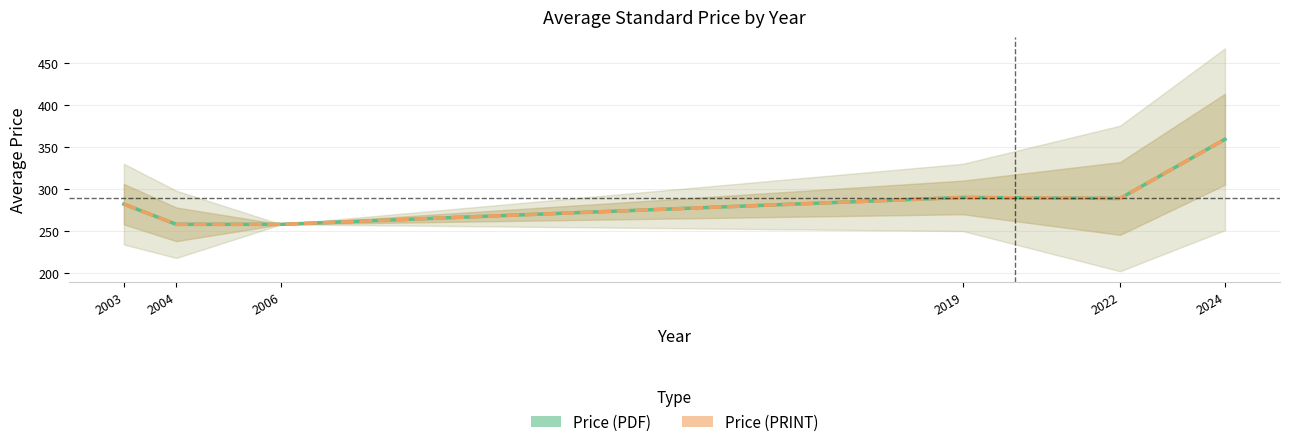

What is the minimum value for Price (PRINT)?

258.0